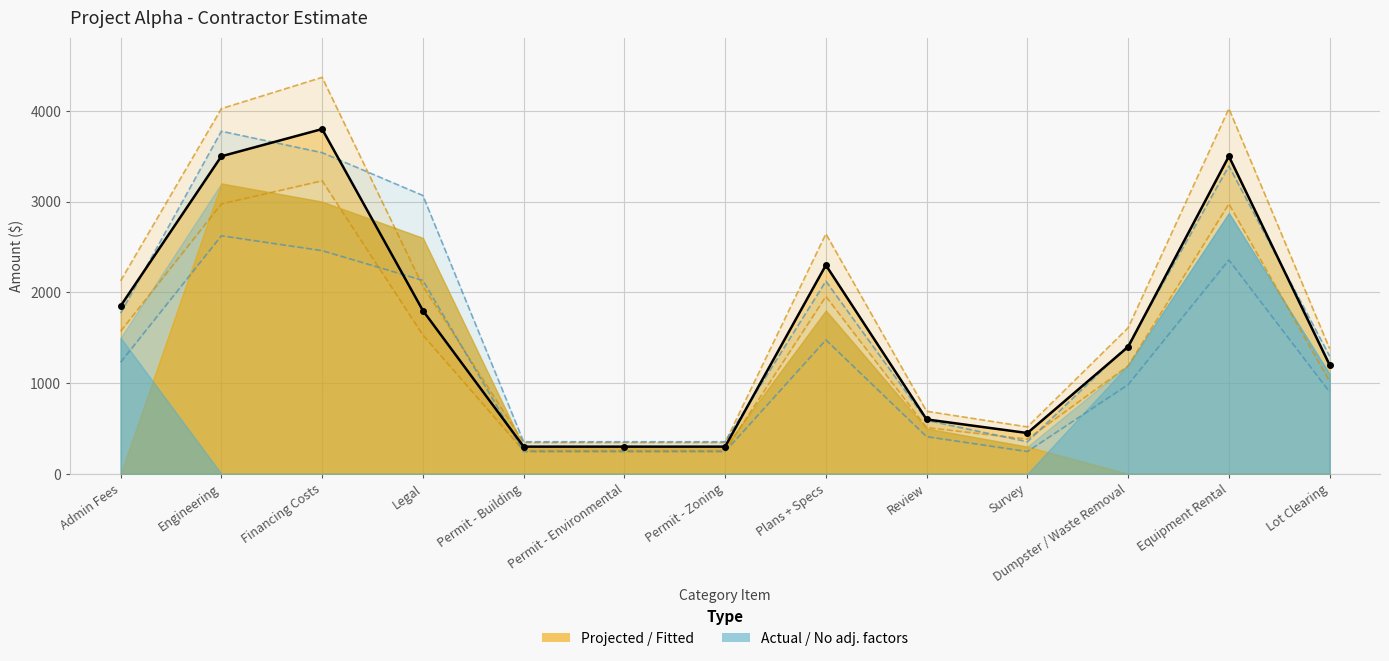

True or false: Actual Subtotal has more than 1 interior local peaks.

True